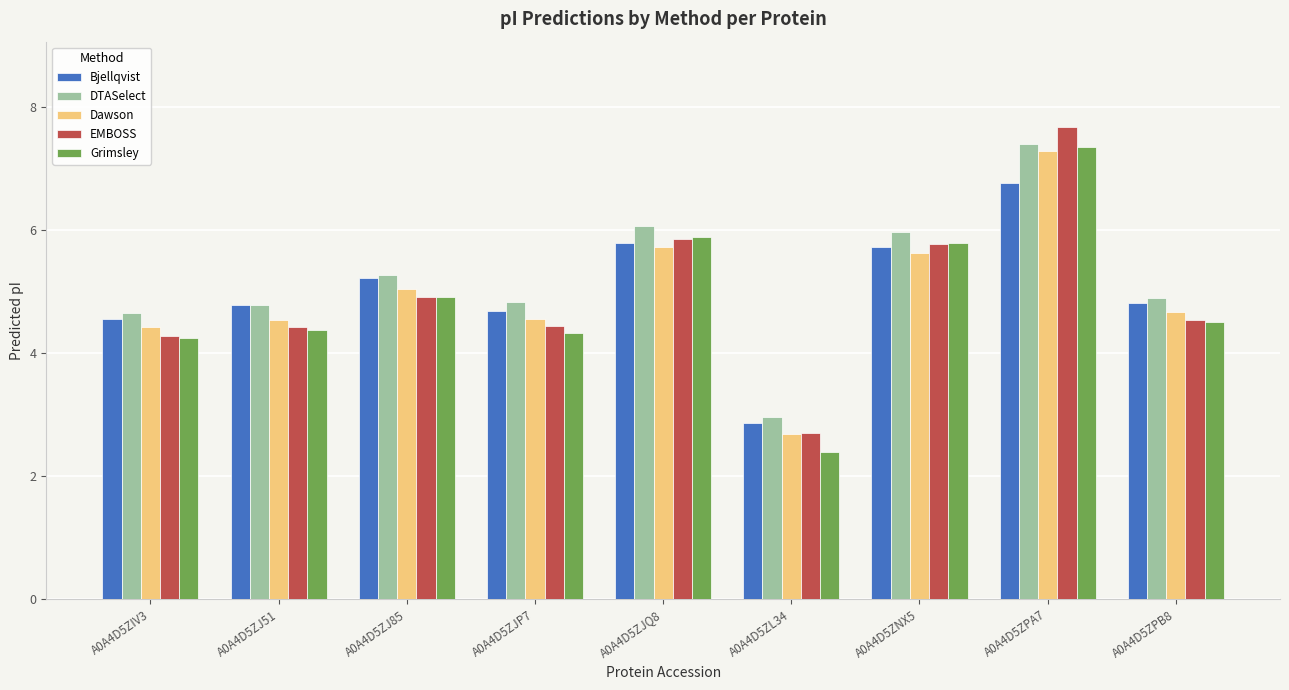

Where is Bjellqvist nearest to the value 4?

A0A4D5ZIV3